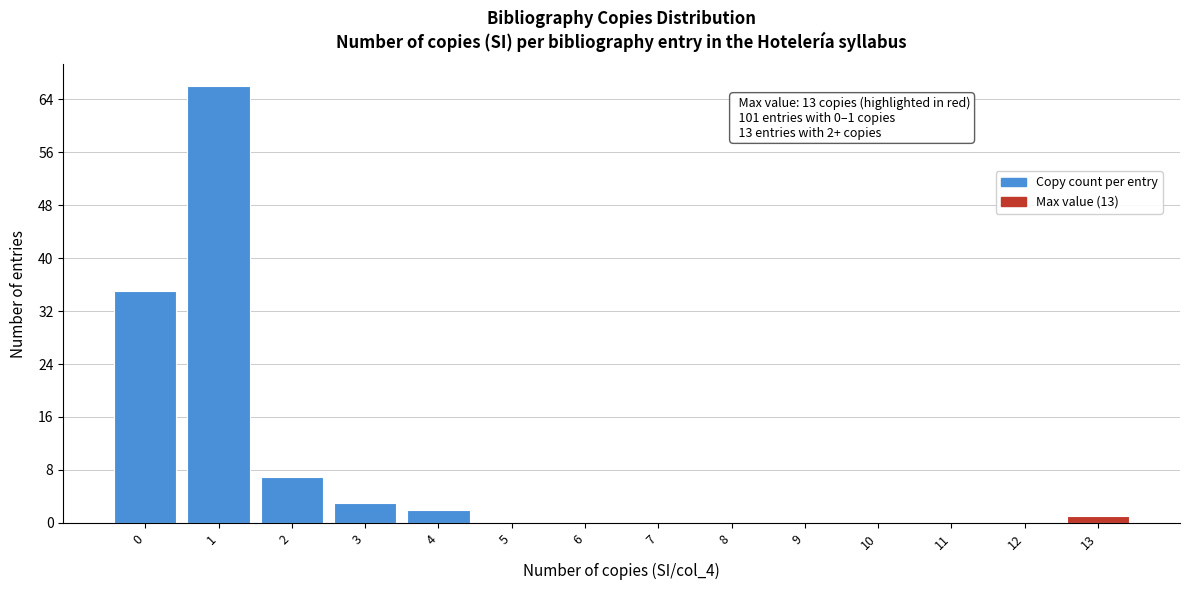

Over which range of the x-axis is the bar tallest?

0.5 to 1.5